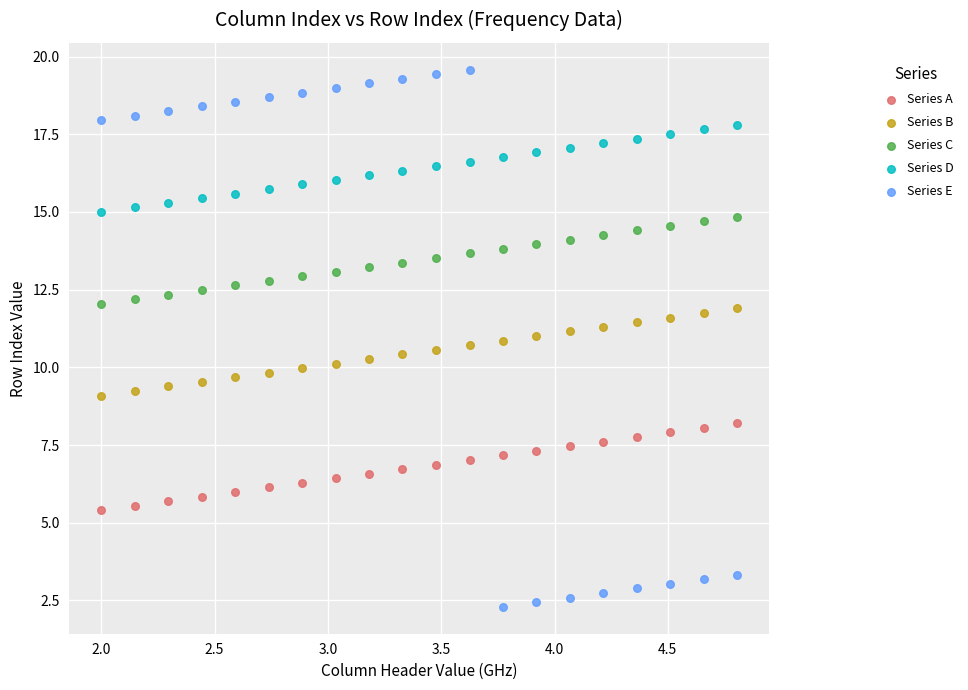

Which series reaches the maximum Y coordinate?

Series E